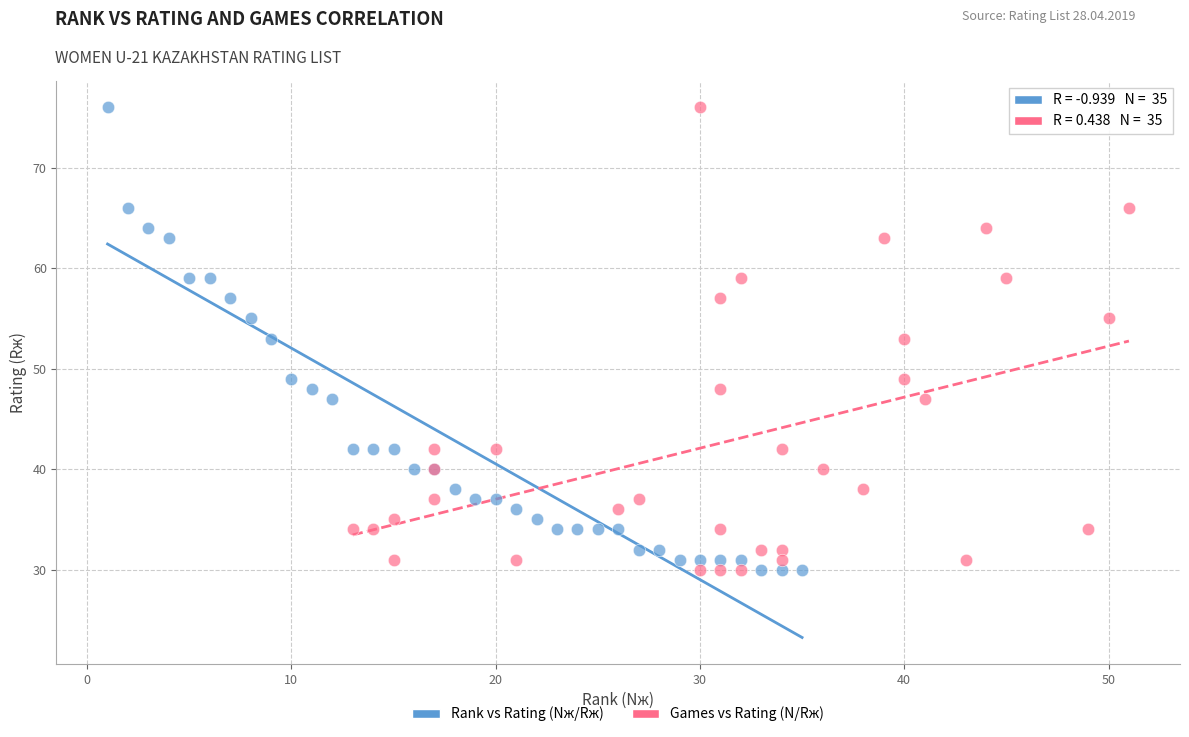

What are all the series names shown in the legend?

Rank vs Rating (Nж/Rж), Games vs Rating (N/Rж)